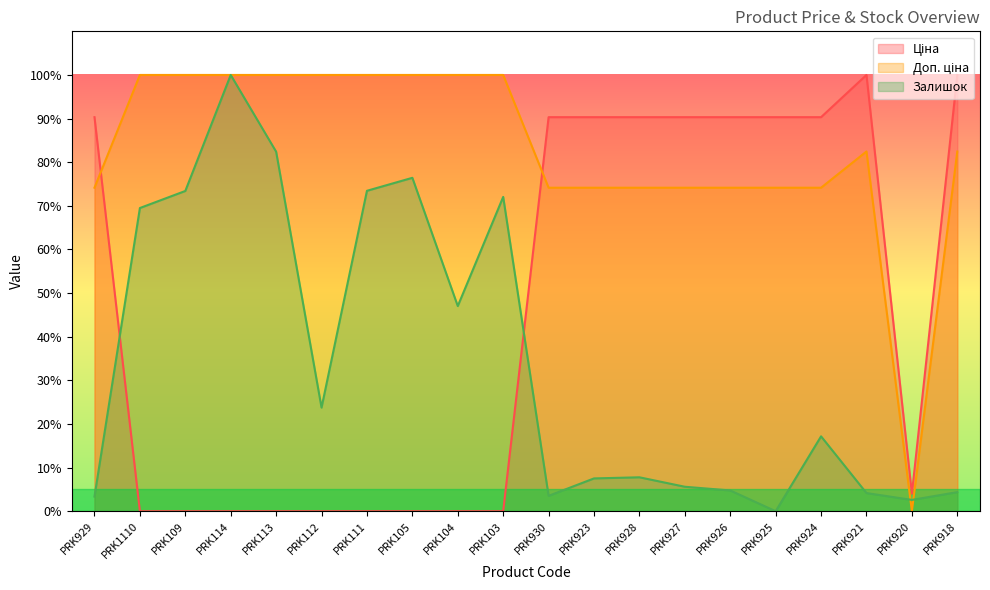

How many interior local peaks does the Залишок series have?

5